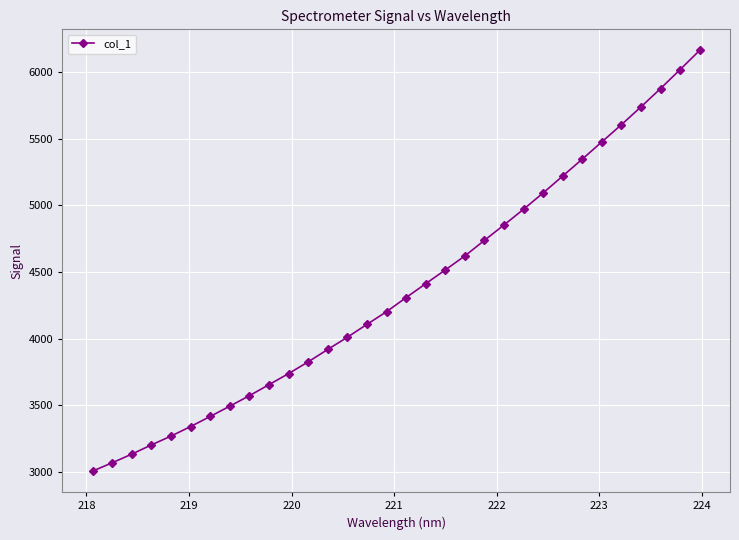

What is the sum of all values?

139923.4